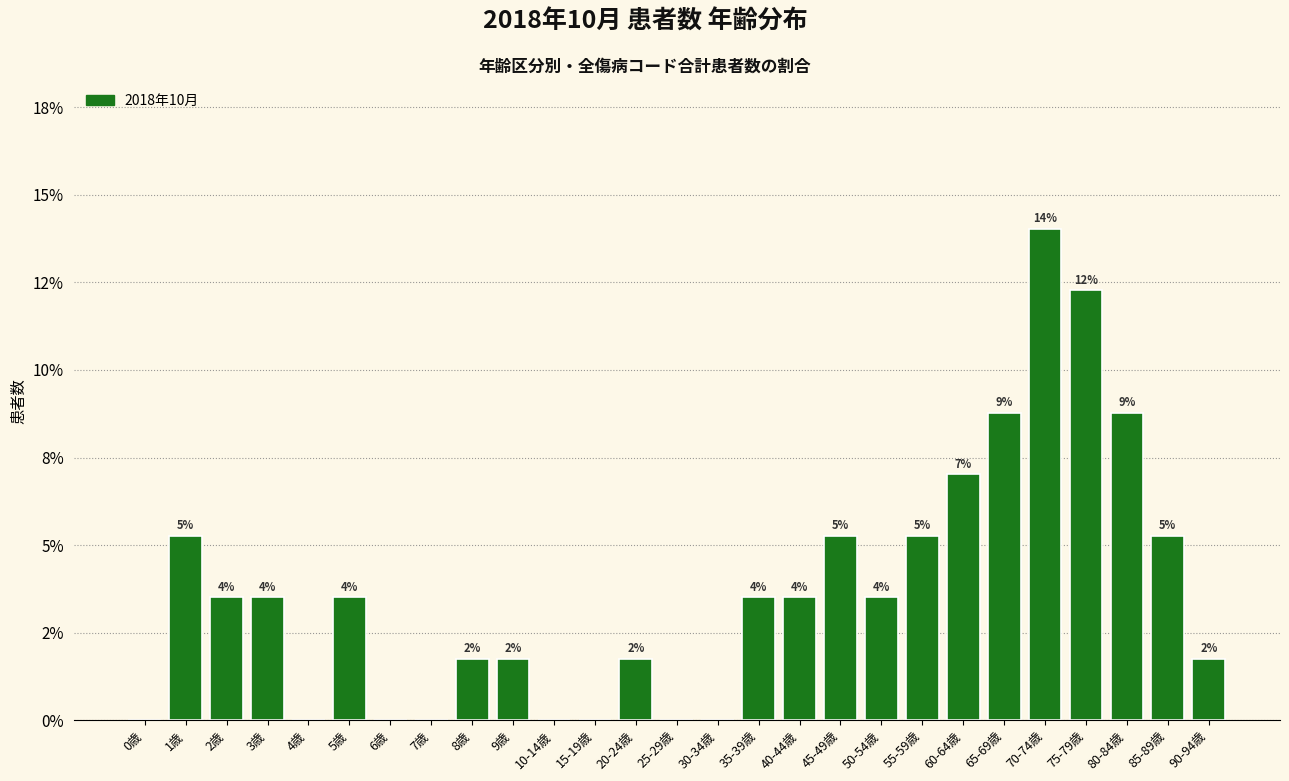

Are the bars horizontal?

No